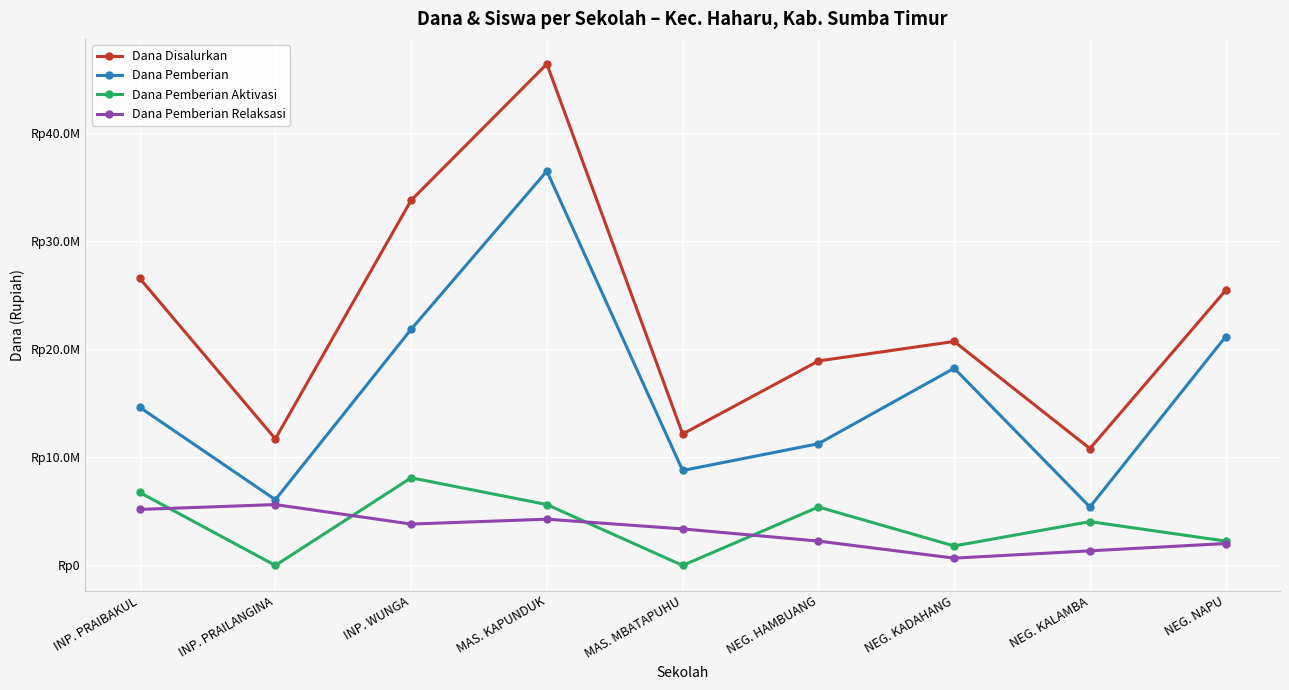

Reading right to left, list all the values displayed in this chart.

Dana Disalurkan: 25425000	10800000	20700000	18900000	12150000	46350000	33750000	11700000	26550000
Dana Pemberian: 21150000	5400000	18225000	11250000	8775000	36450000	21825000	6075000	14625000
Dana Pemberian Aktivasi: 2250000	4050000	1800000	5400000	0	5625000	8100000	0	6750000
Dana Pemberian Relaksasi: 2025000	1350000	675000	2250000	3375000	4275000	3825000	5625000	5175000